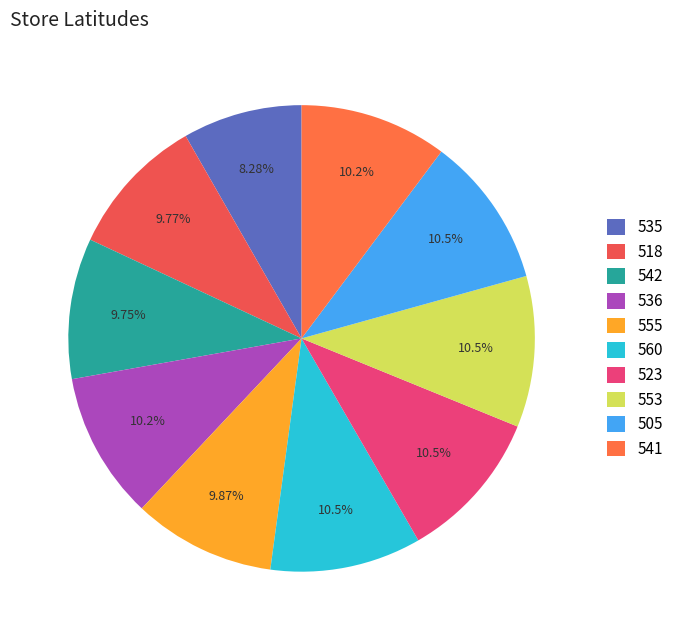

Is it true that 535 is 17% of the pie?

False